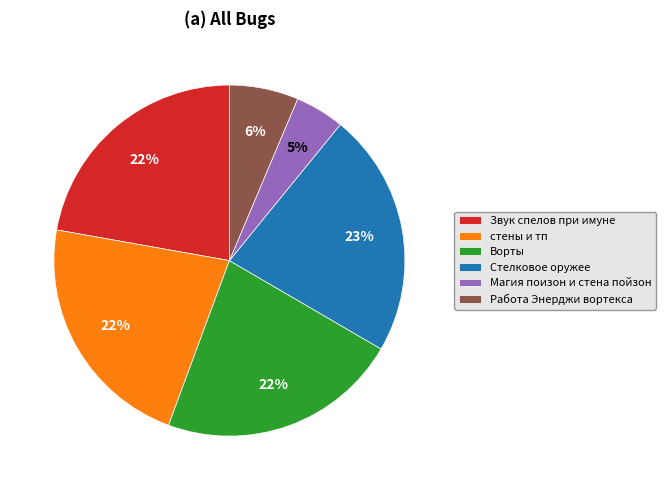

What percentage is the Работа Энерджи вортекса slice, to the nearest percent?

6%